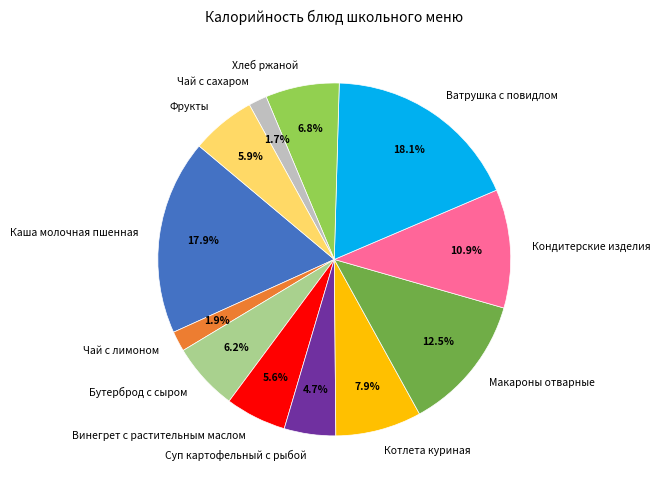

What percentage do Хлеб ржаной and Фрукты together represent?

12.7%